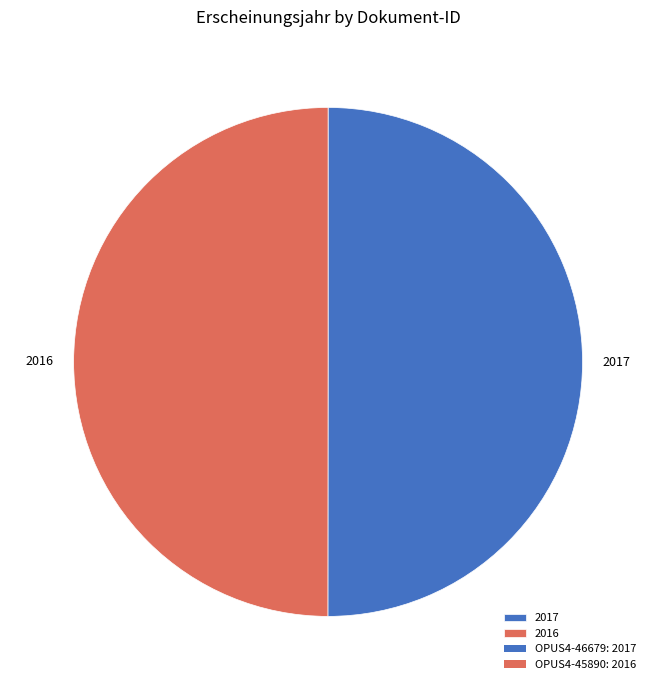

Approximately how many times larger is the value at 2017 compared to 2016?

1.0